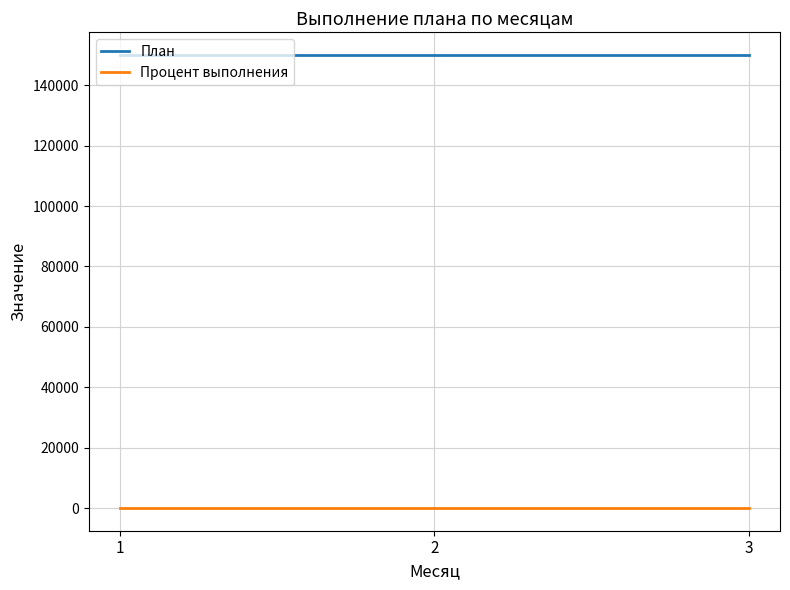

At how many categories does at least one series exceed 1042?

3